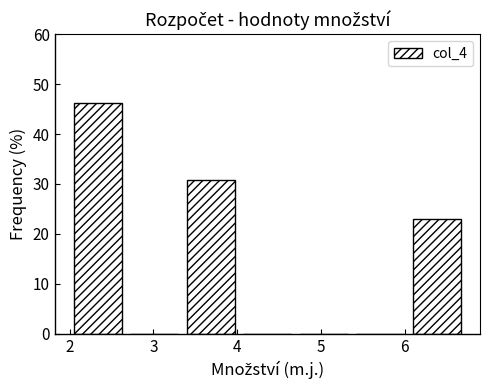

Reading left to right, list every bar in this chart as the range it spans on the x-axis followed by its height. Neither the bar edges nor the heights are printed on the chart, so give them approximately, as read against the axes.

2.0 to 2.7: 46
2.7 to 3.3: 0
3.3 to 4.0: 31
4.0 to 4.7: 0
4.7 to 5.4: 0
5.4 to 6.0: 0
6.0 to 6.7: 23